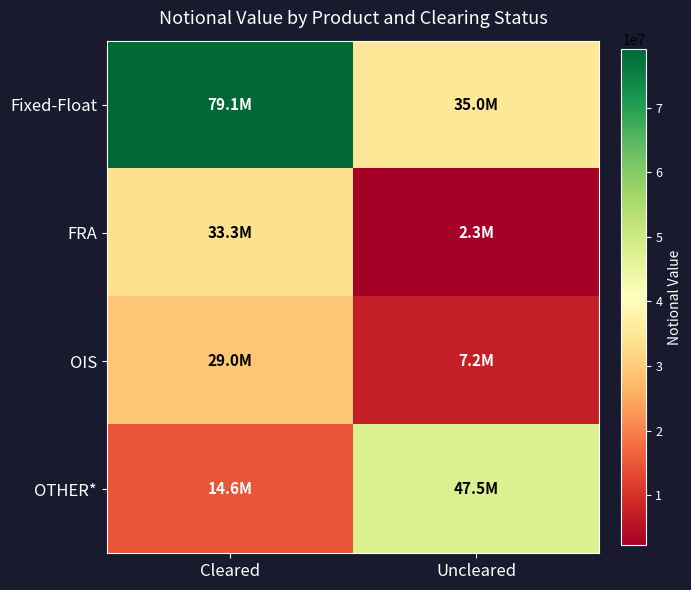

At which category is the sum across all series the highest?

Cleared